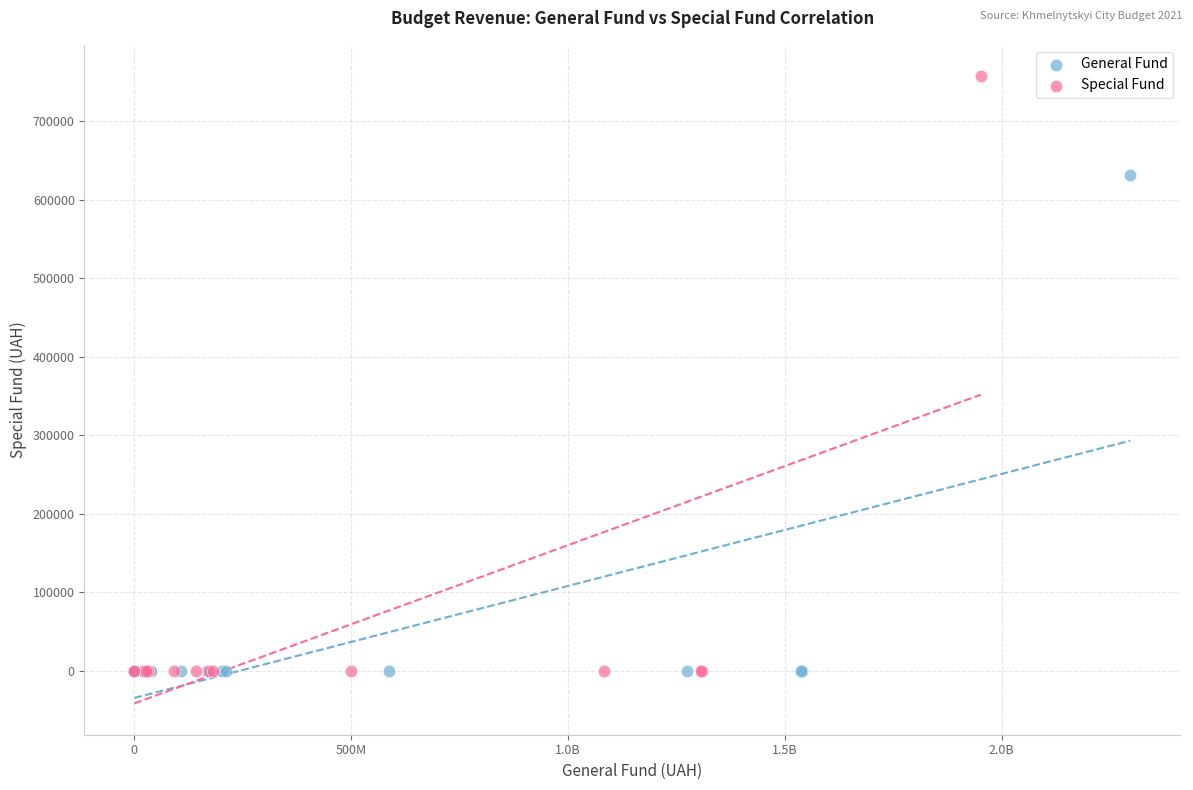

Which series has the widest spread of Y values?

Special Fund